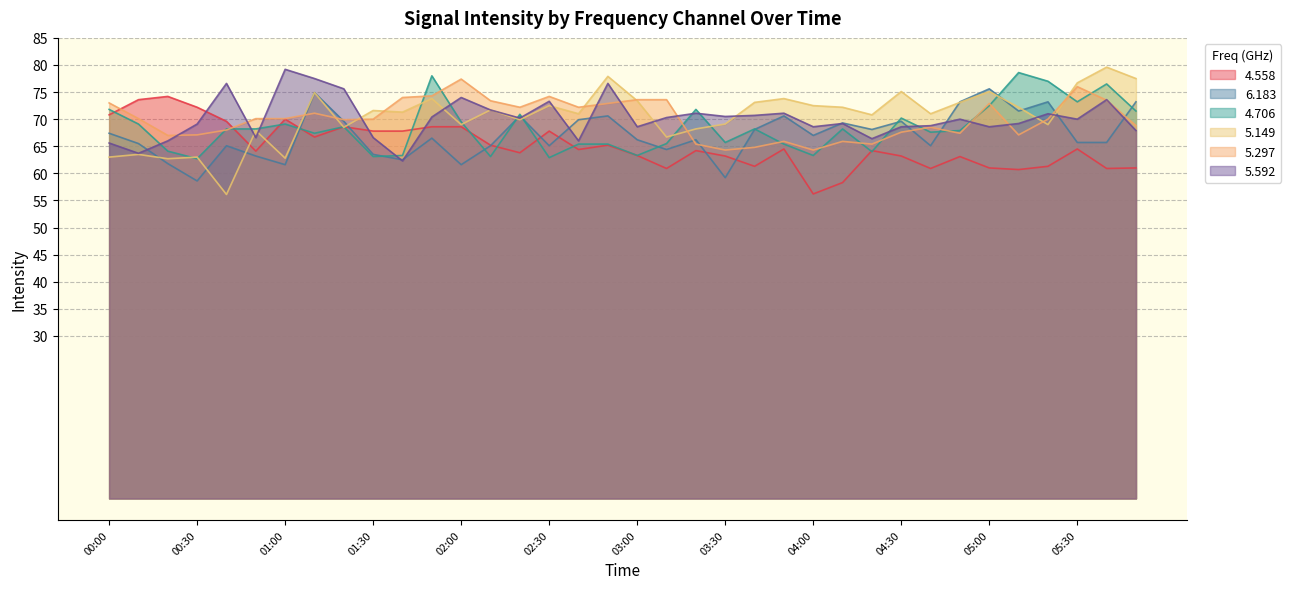

In 5.592, how many points are higher than both neighbors (excluding endpoints)?

11